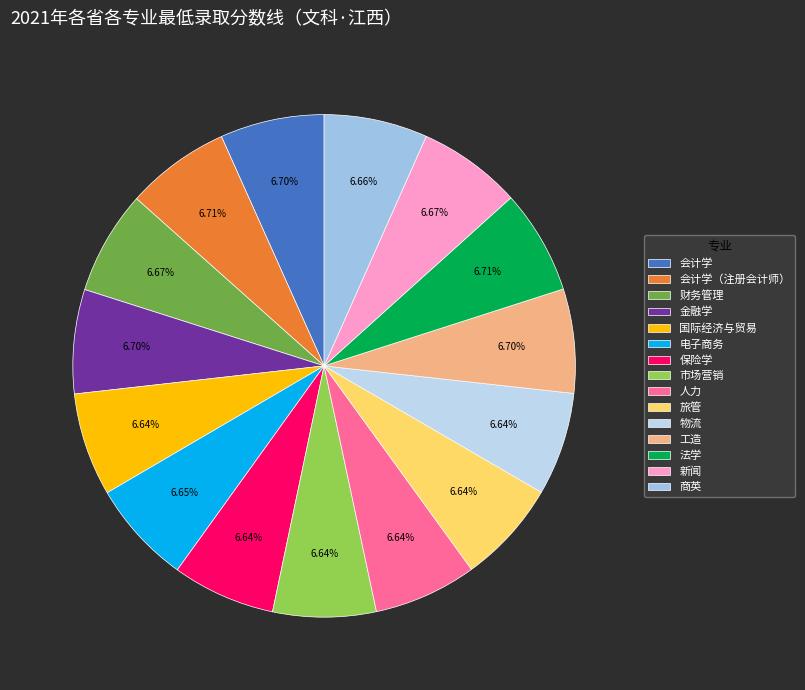

Does 法学 represent more than half of the total?

No